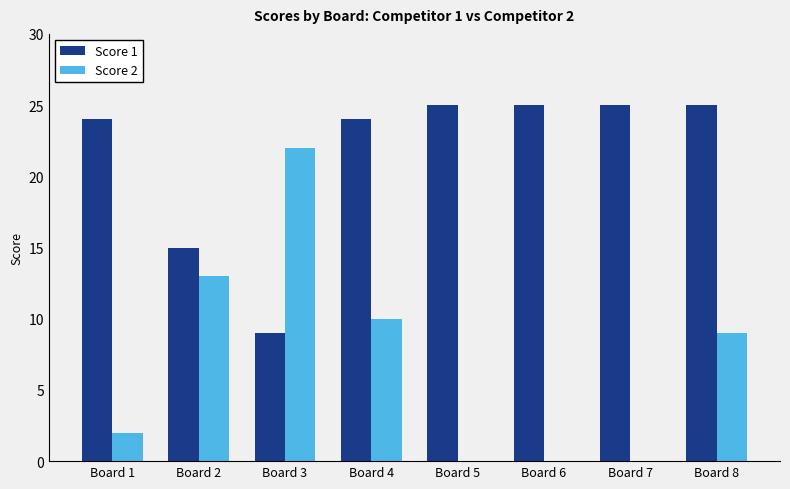

Is the value of Score 2 at Board 6 greater than the value of Score 1 at Board 6?

No